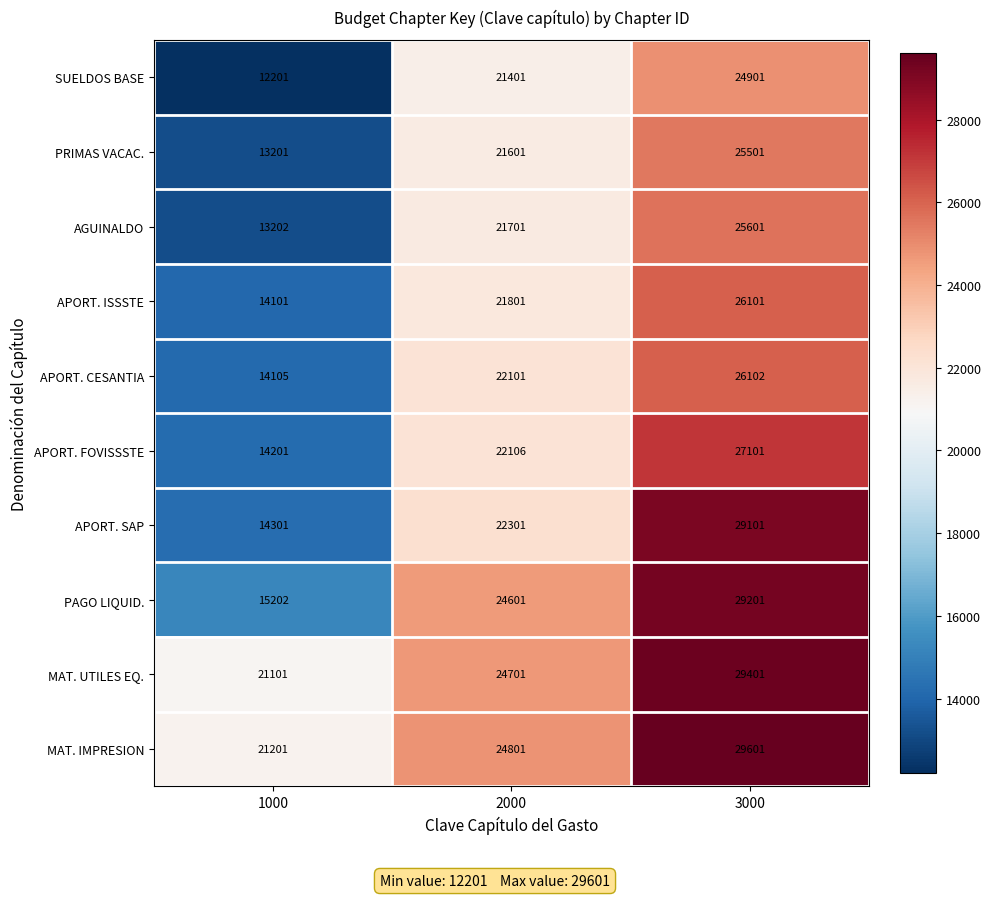

At which category does the chart reach its minimum across all series?

1000